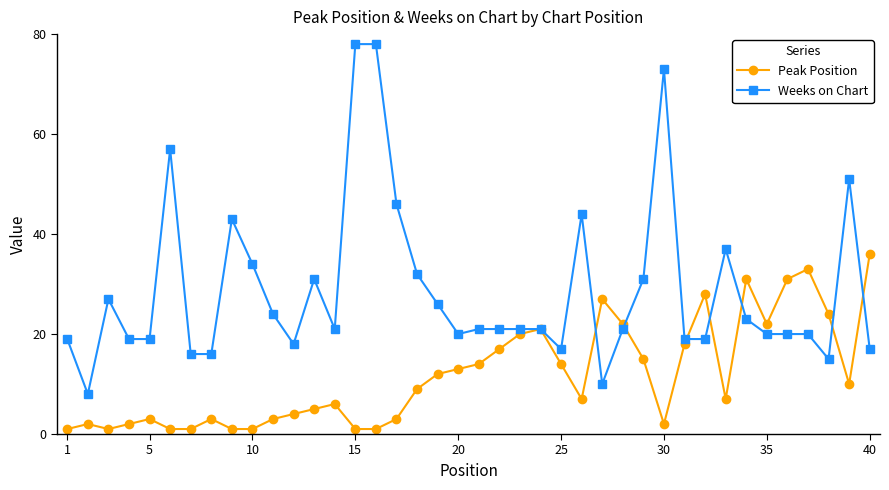

What is the value of the Weeks on Chart point at the 35th from the left?

20